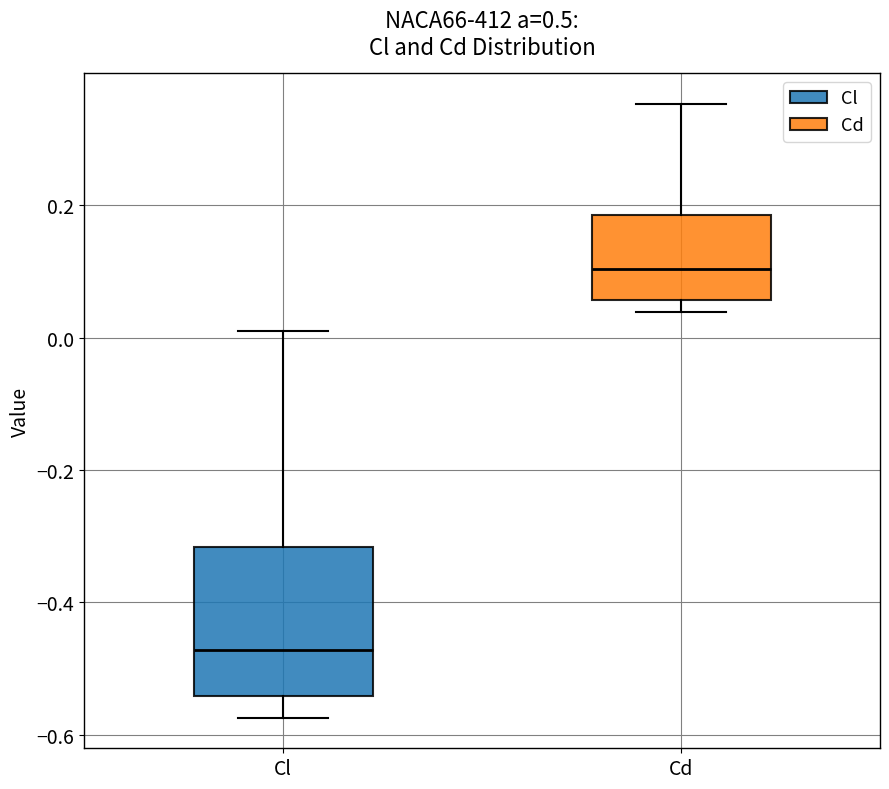

Reading left to right, transcribe this box plot: for each box, give where its median line is, the range the box spans, and where its two whiskers end, as read against the y-axis. The values are not printed on the chart, so give them approximately, as read against the axis.

Cl: median -0.48, box -0.54 to -0.32, whiskers -0.58 to 0.02
Cd: median 0.10, box 0.06 to 0.18, whiskers 0.04 to 0.36